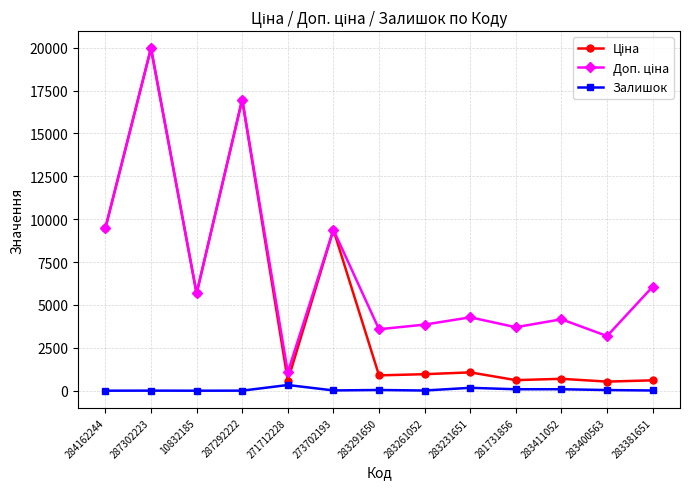

What is the greatest value displayed?

19964.2